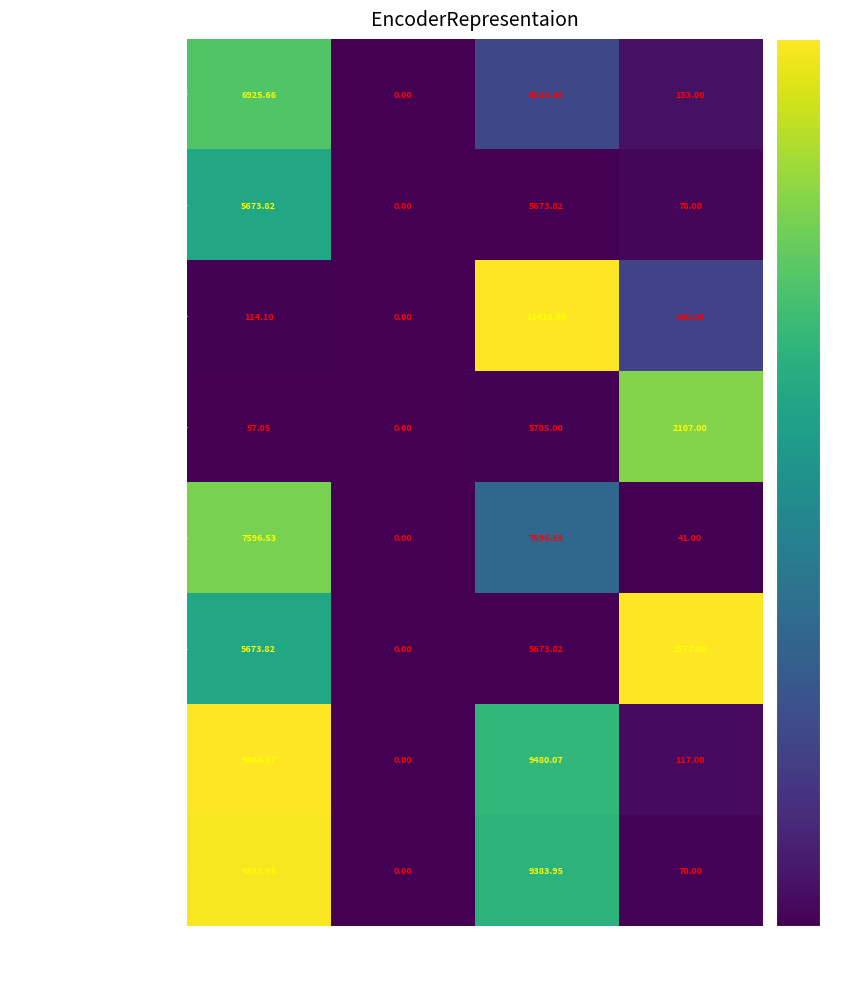

Where is label=Skin panel 18 mm. nearest to the value 3798?

Залишок